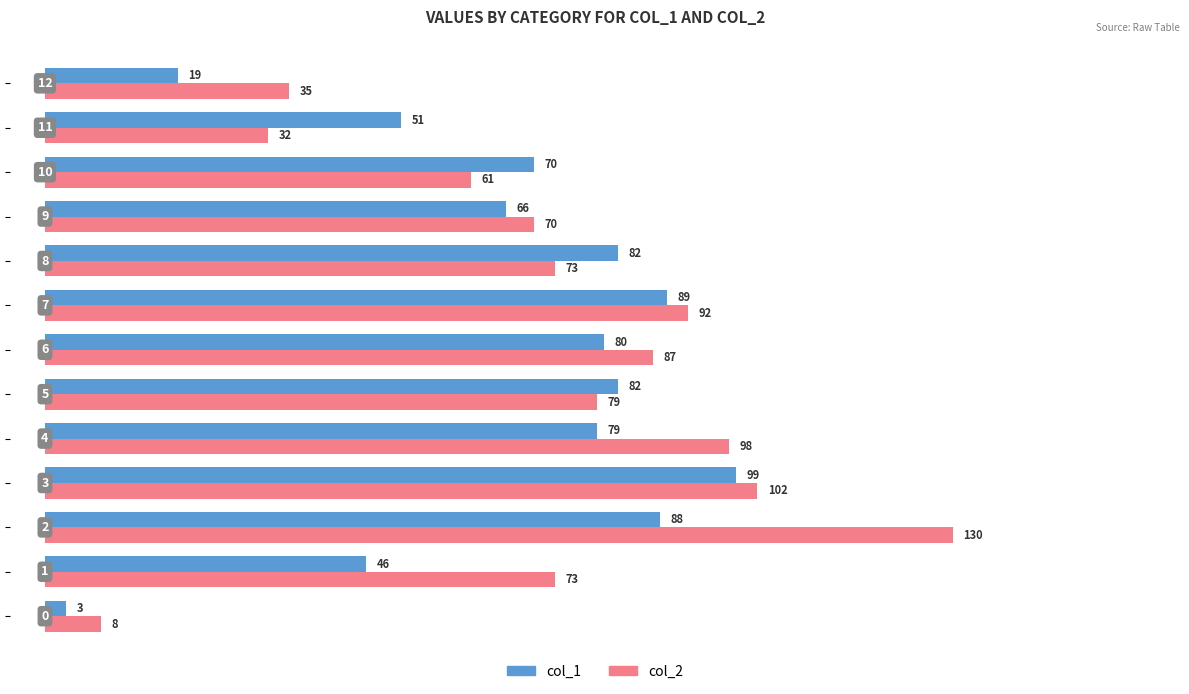

What is the smallest value displayed?

3